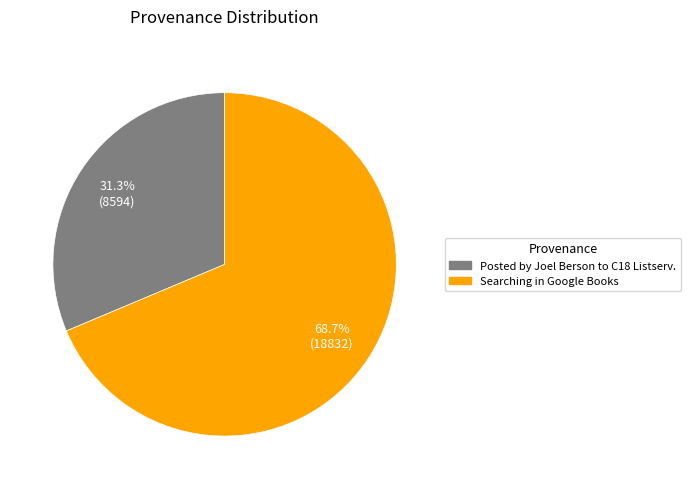

To the nearest percent, what percentage of the pie is Searching in Google Books?

69%